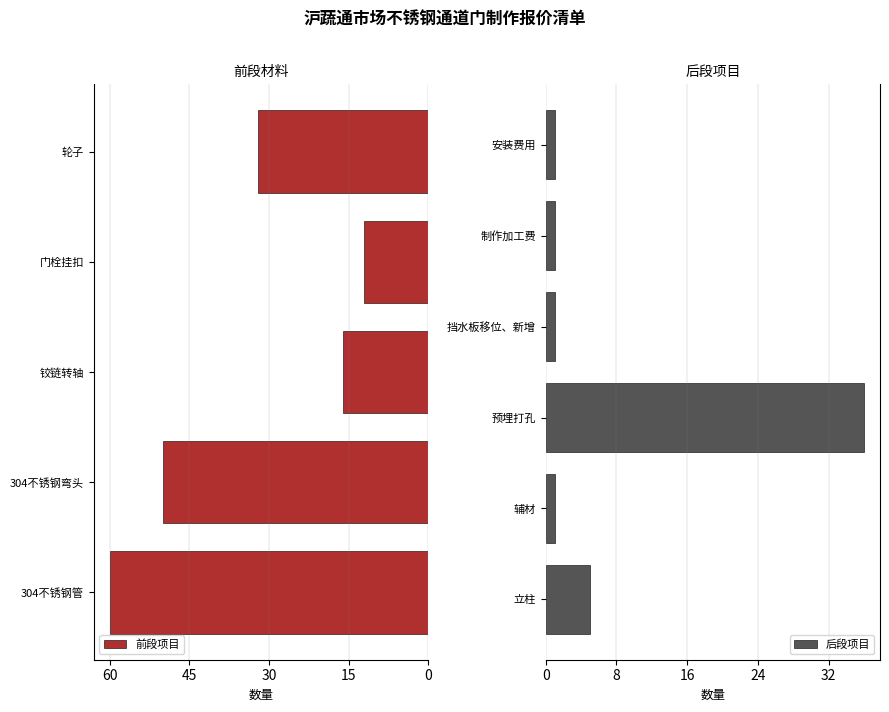

What is the sum of the values at 辅材 and 立柱?

6